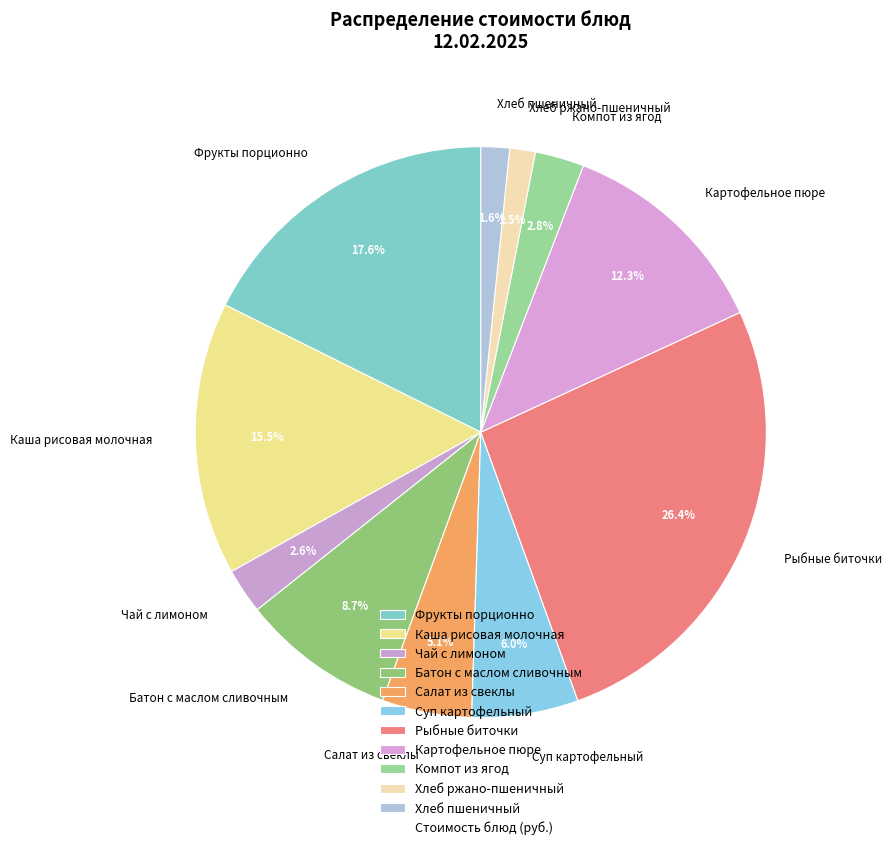

Is there any slice that represents more than half of the pie?

No